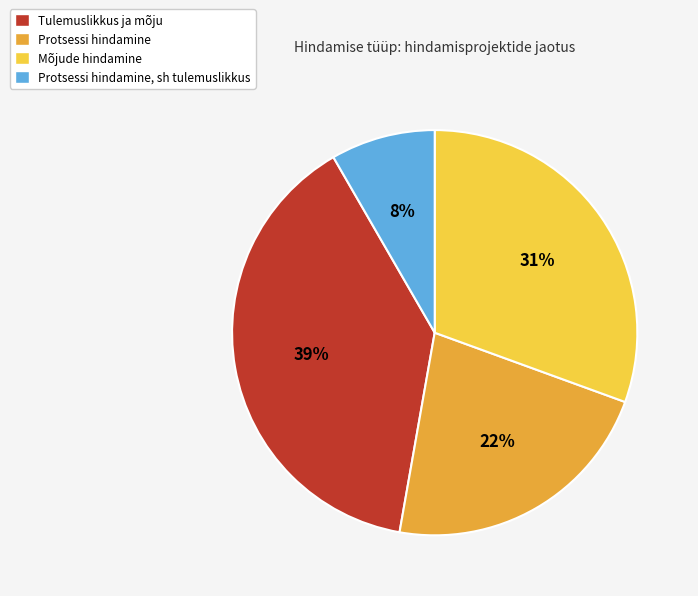

To the nearest percent, what is the average slice percentage?

25%